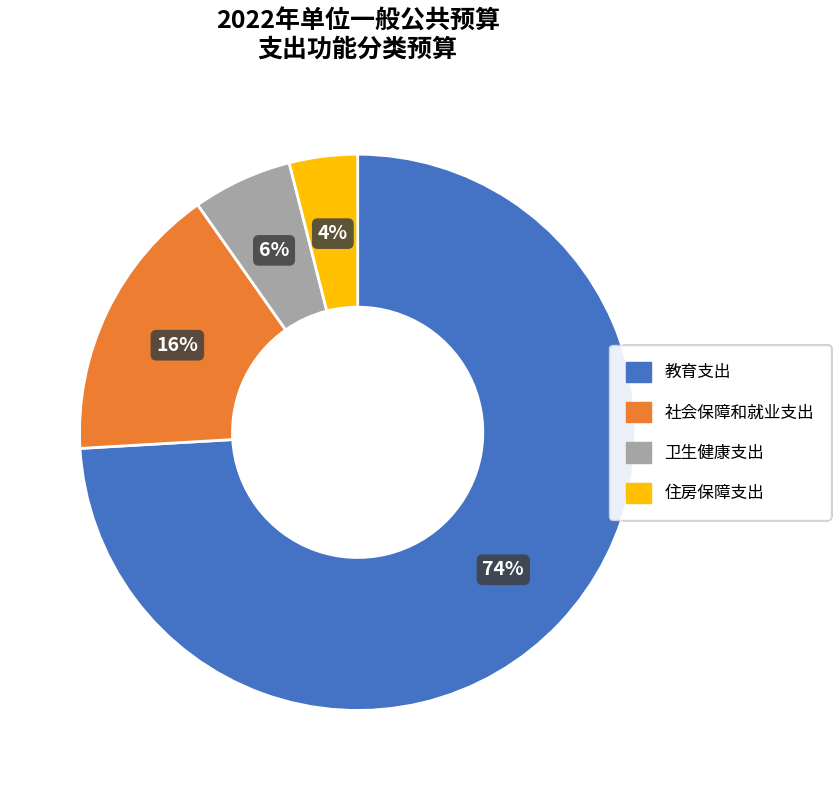

Which has a higher value, 卫生健康支出 or 教育支出?

教育支出